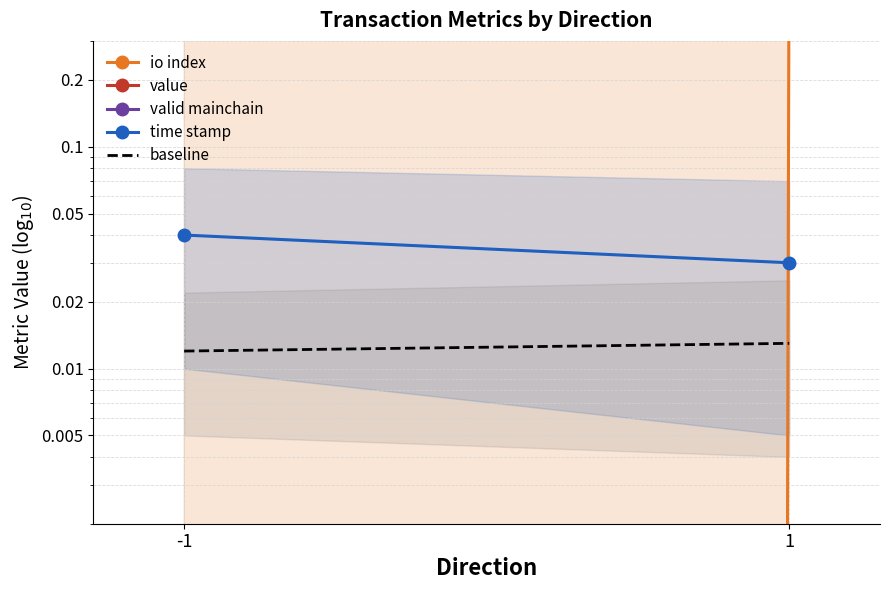

How many positive values does the io index series have?

1